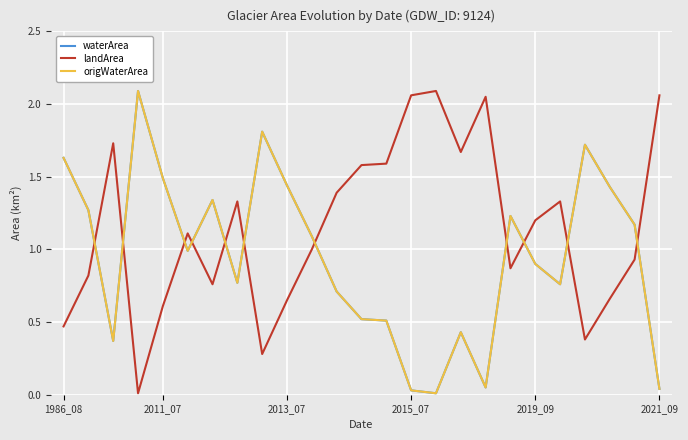

Which series has the largest total across all categories?

landArea